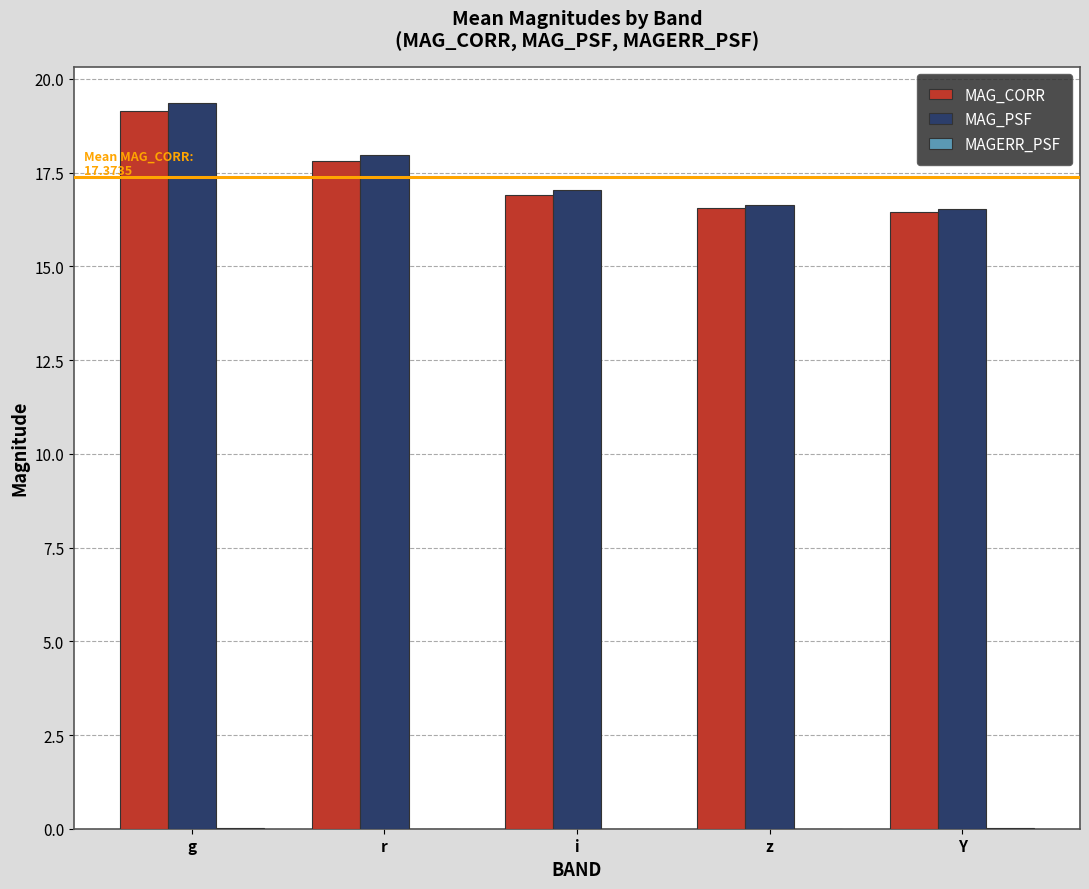

Which series changed the most between g and i?

MAG_PSF